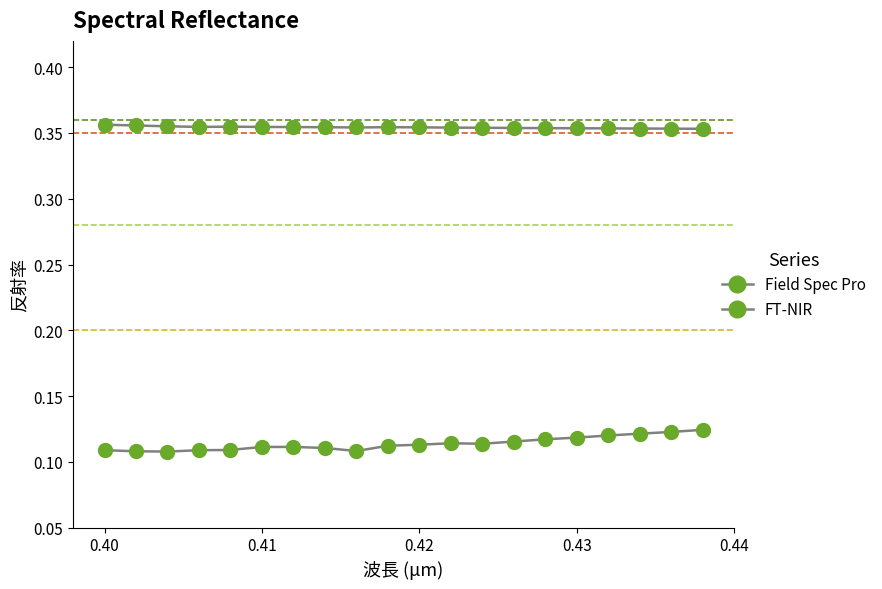

Count the number of categories in the chart.

20